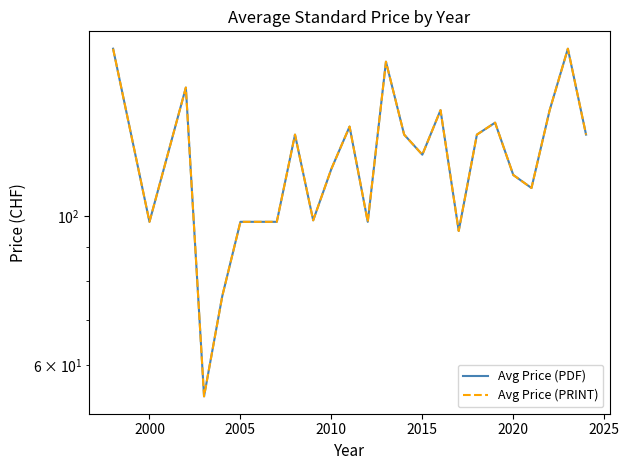

At which category does Avg Price (PDF) reach its first local valley?

2000